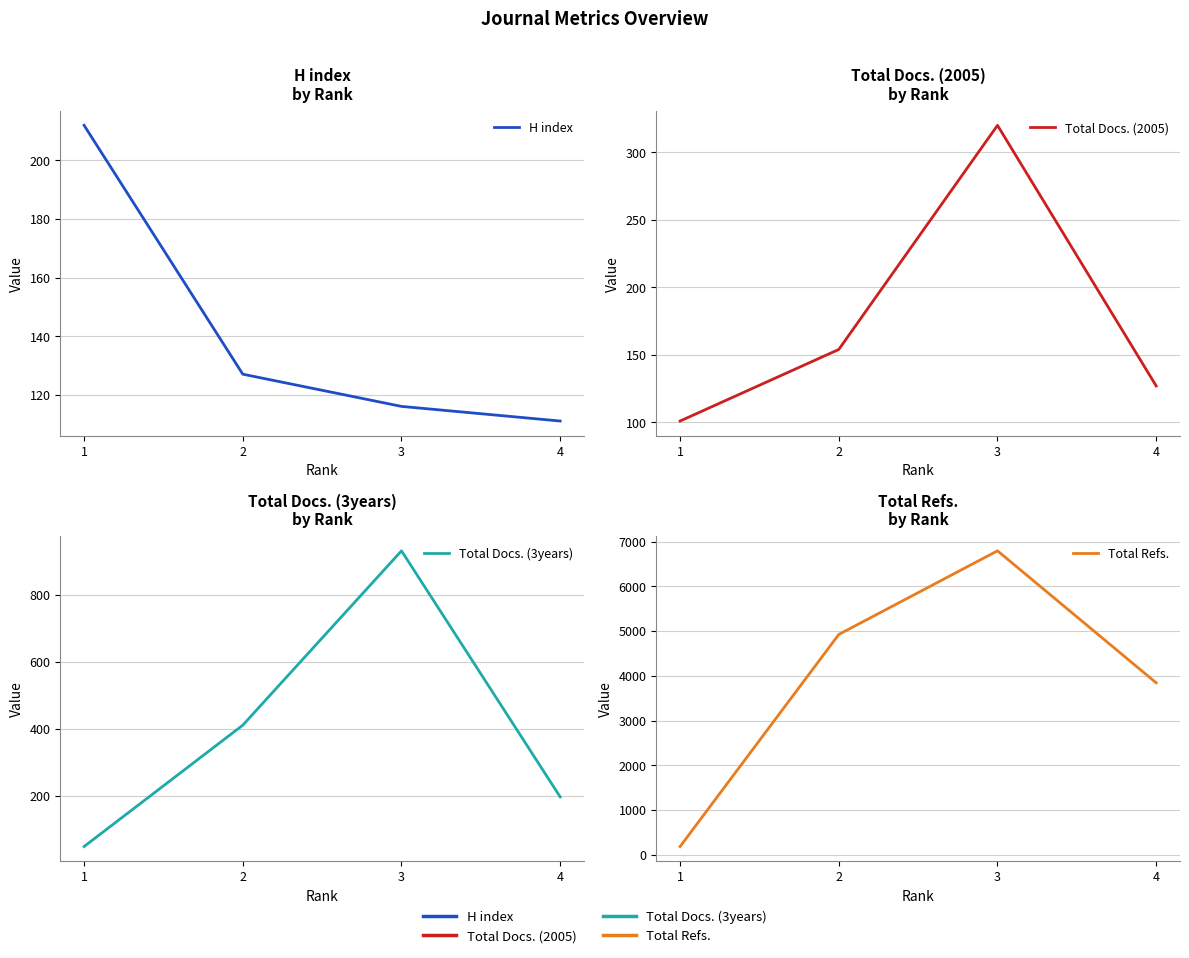

What are all the series names shown in the legend?

H index, Total Docs. (2005), Total Docs. (3years), Total Refs.